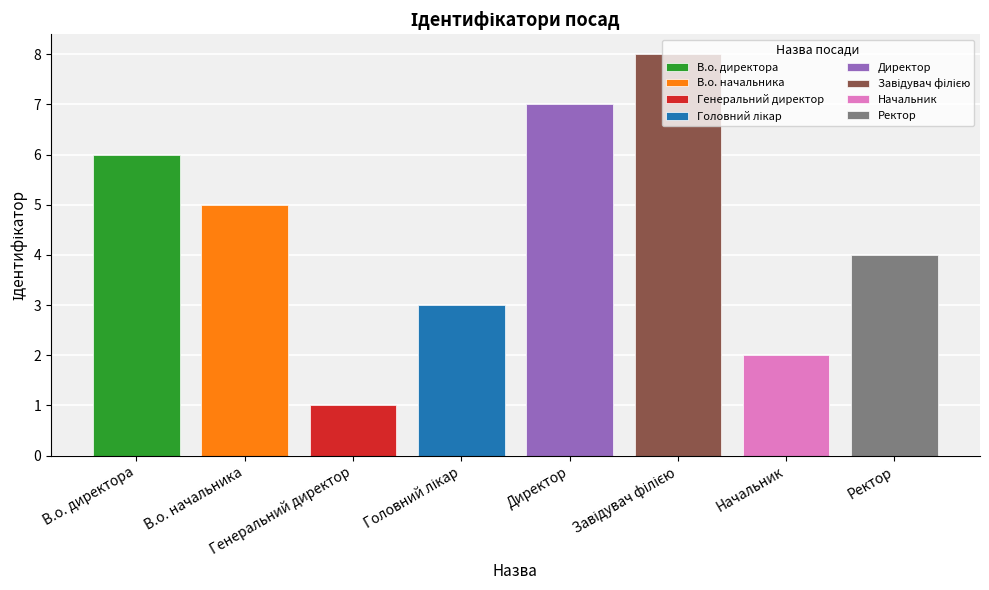

What is the difference between the second highest and minimum values?

6